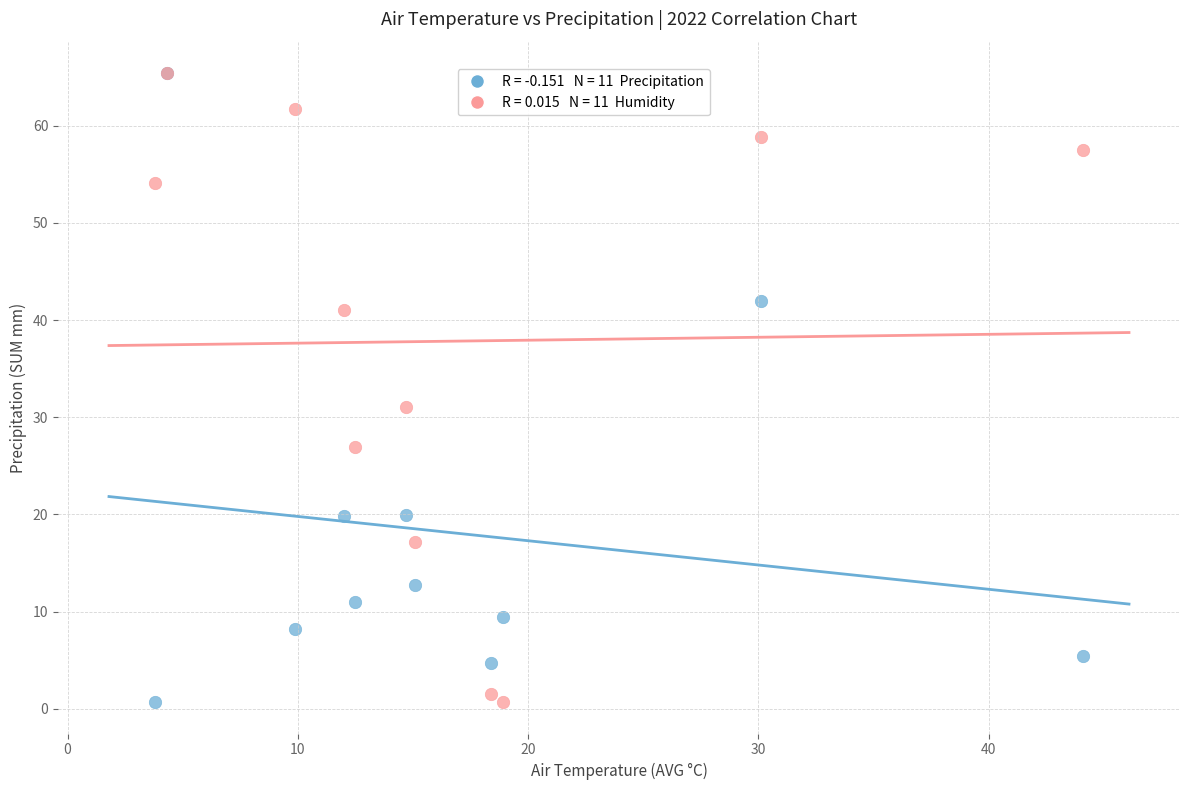

Across all series, what Y value is closest to 33?

31.1